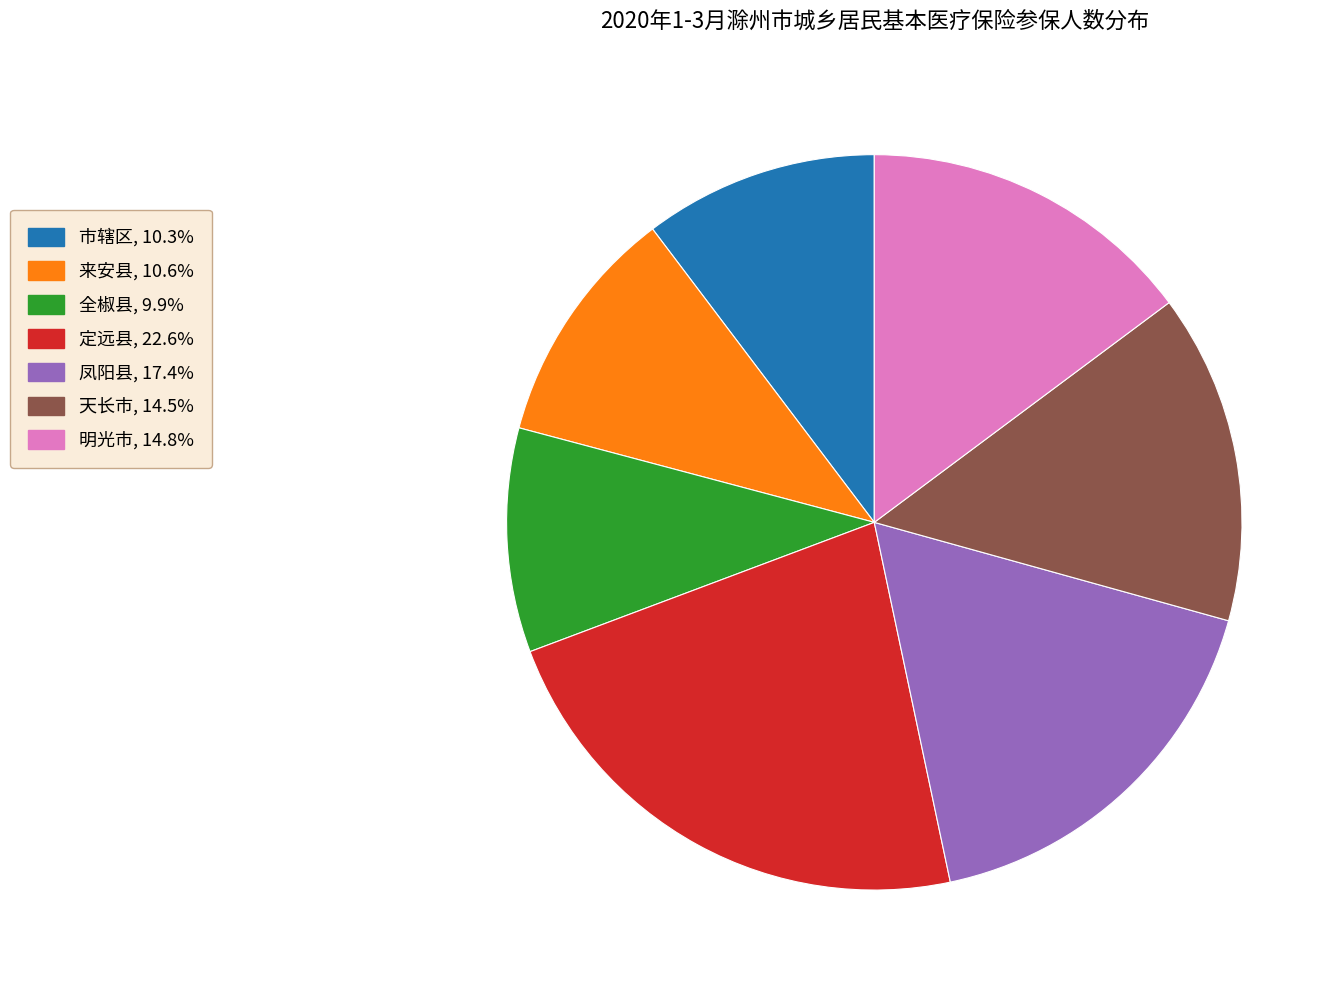

Does 天长市 represent more than half of the total?

No